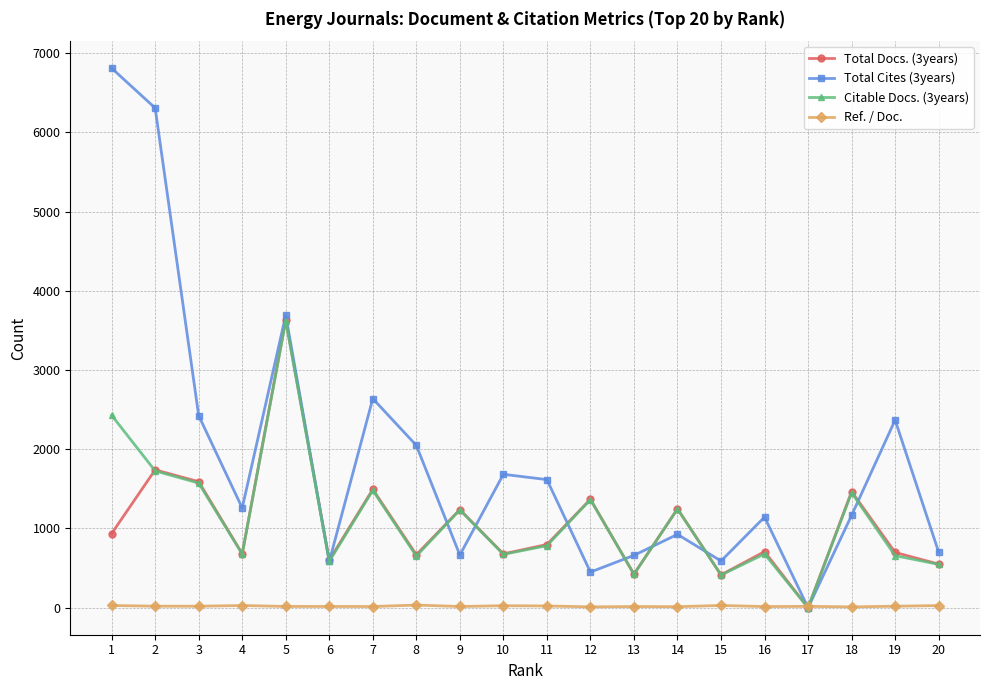

The value of Total Cites (3years) at 11 is 485.6. True or false?

False